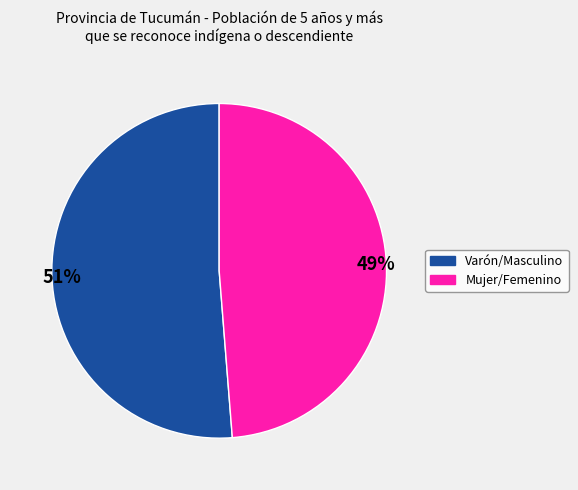

The Mujer/Femenino slice represents 35% of the pie. True or false?

False